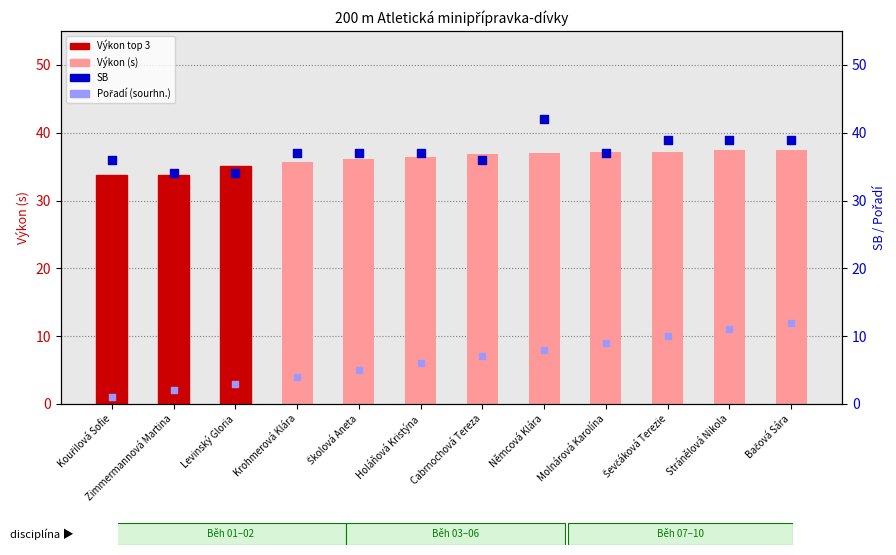

Which series has the largest Y range (max minus min)?

Pořadí (sourhn.)